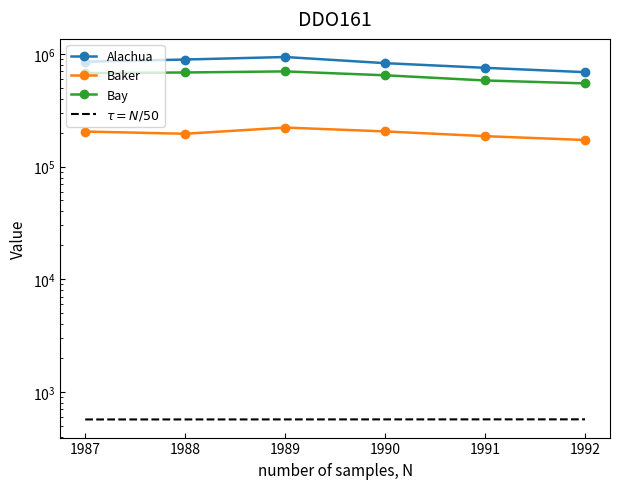

What is the value of the Bay point at the 2nd from the left?

685362.0